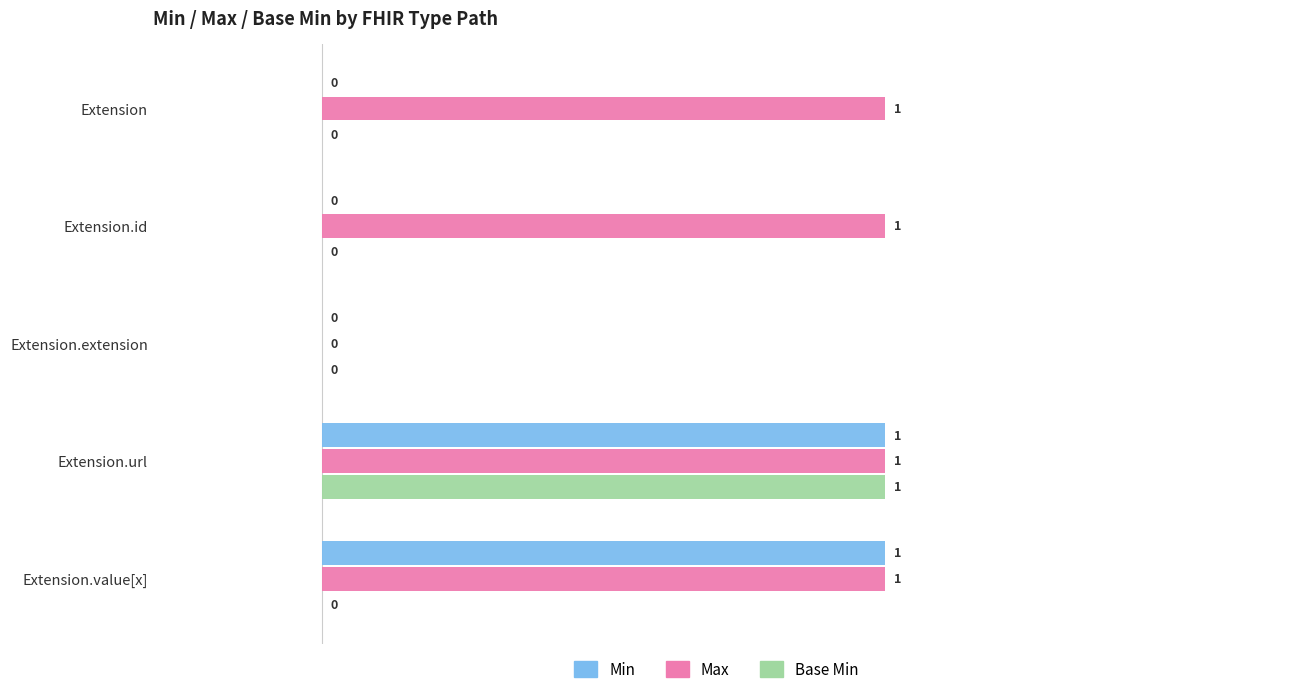

What are all the series names shown in the legend?

Min, Max, Base Min